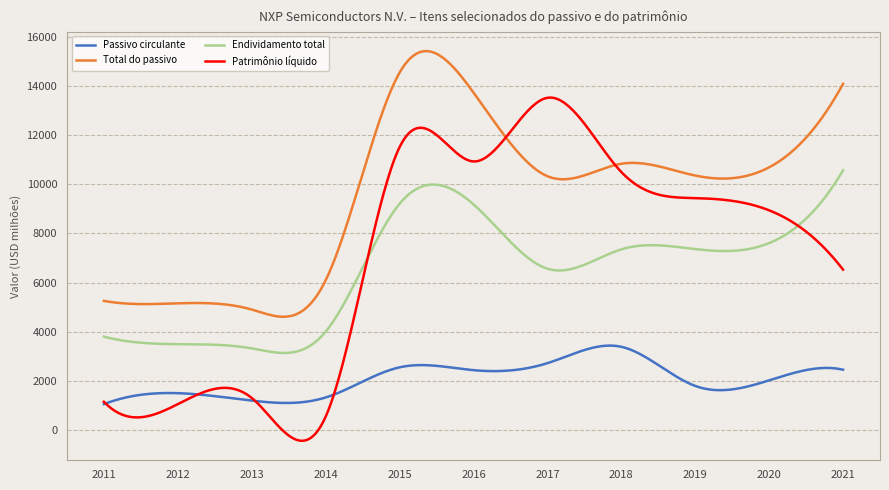

Which series has the largest total across all categories?

Total do passivo